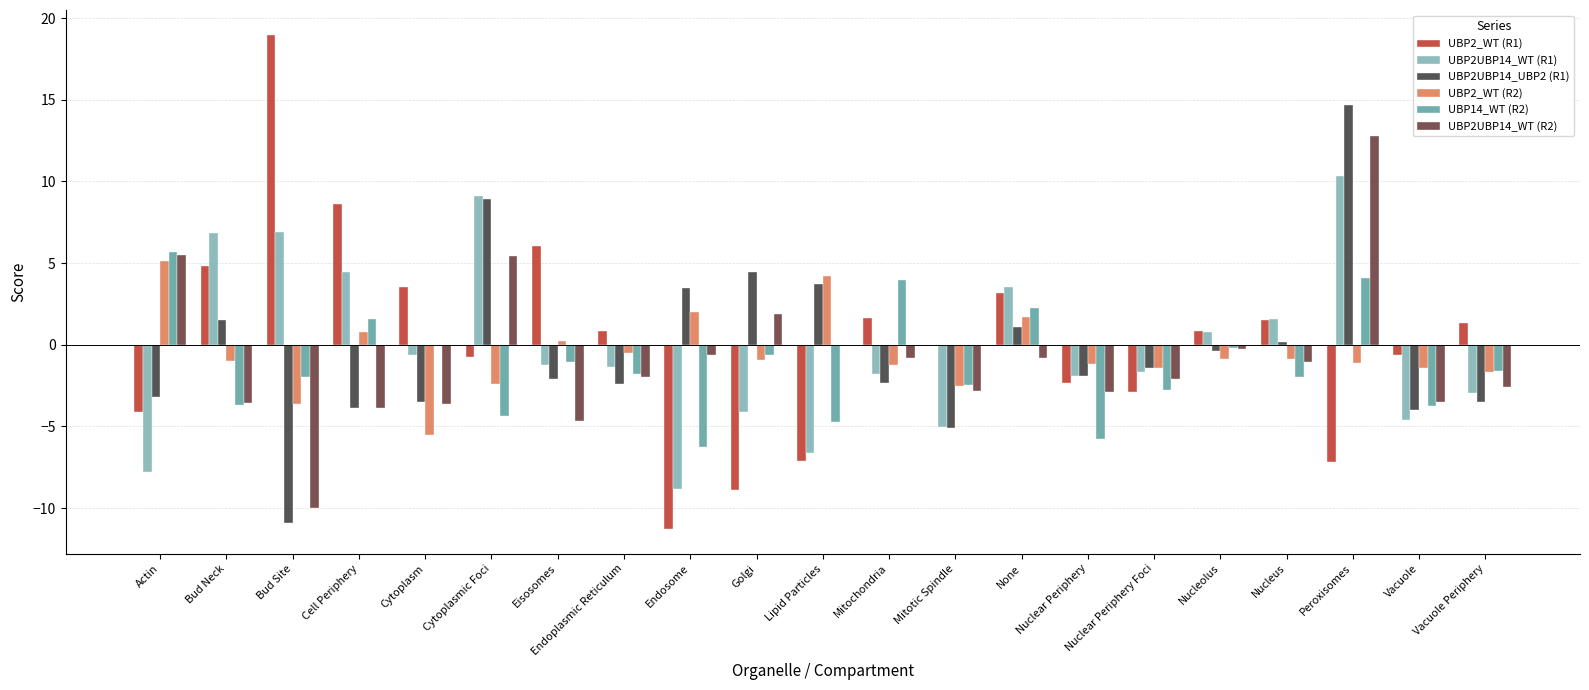

Which series has the largest total across all categories?

UBP2_WT (R1)